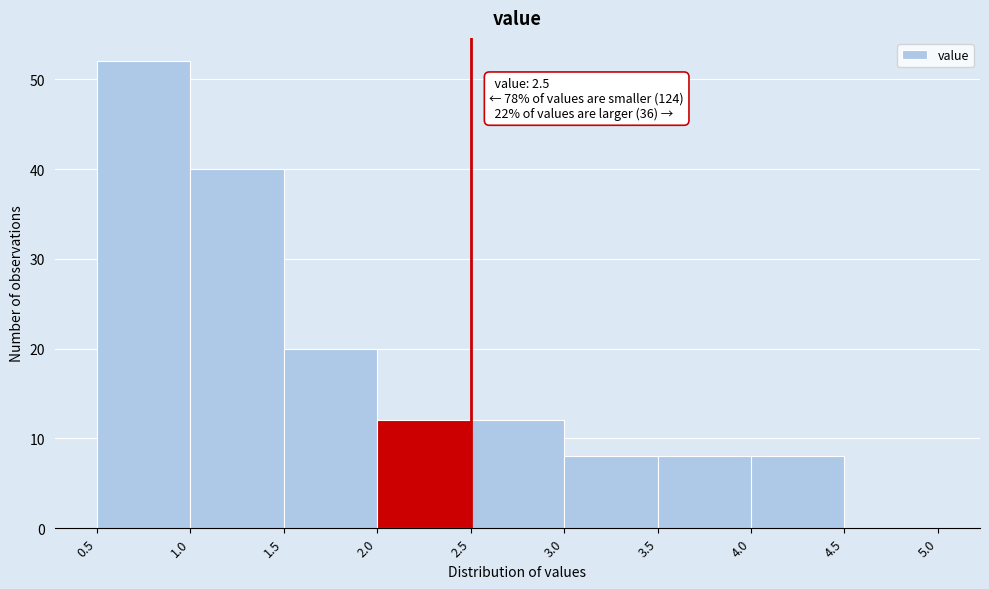

Over which range of the x-axis is the bar tallest?

0.5 to 1.0